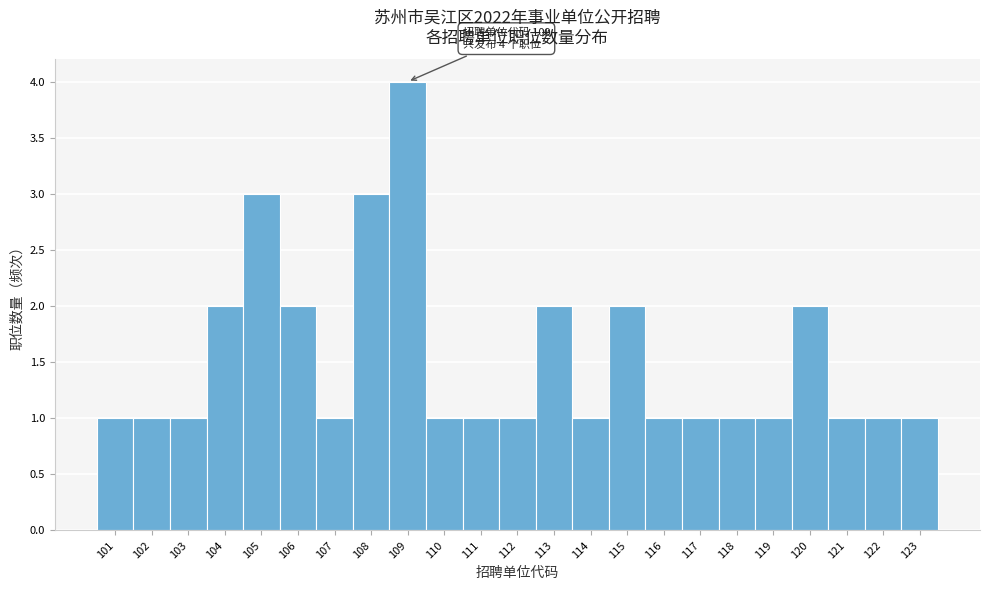

Reading right to left, extract all data points from this chart.

1	1	1	2	1	1	1	1	2	1	2	1	1	1	4	3	1	2	3	2	1	1	1